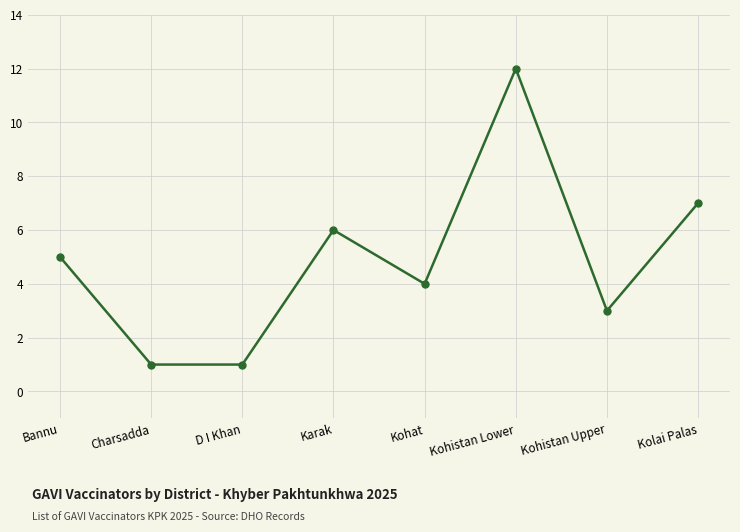

At which category does the chart reach its peak across all series?

Kohistan Lower